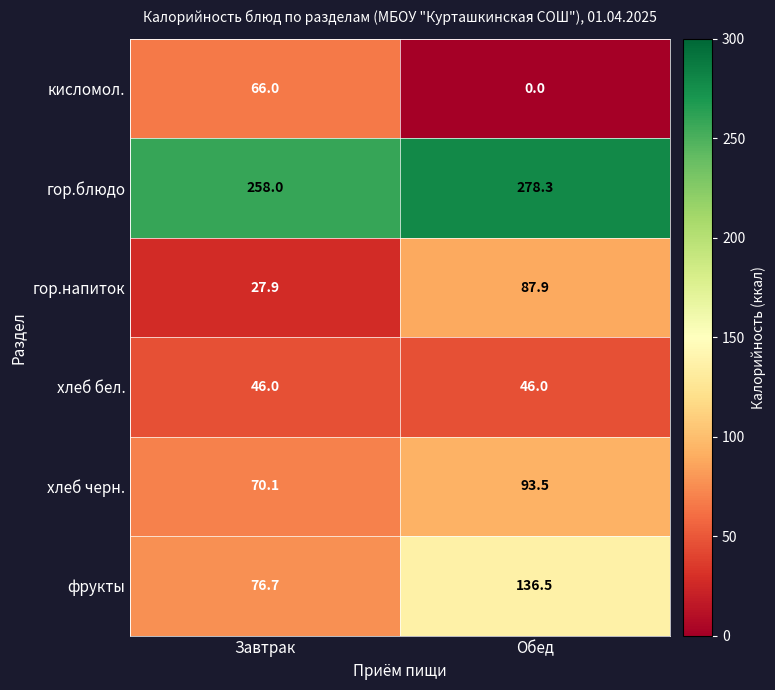

What is the greatest value displayed?

278.3